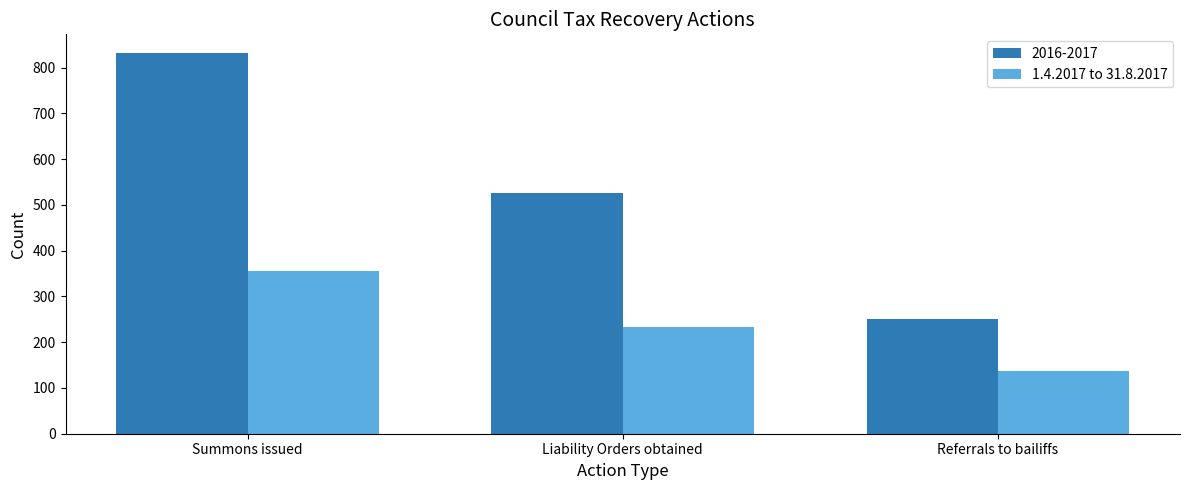

Rank the series at Liability Orders obtained from lowest to highest value.

1.4.2017 to 31.8.2017, 2016-2017